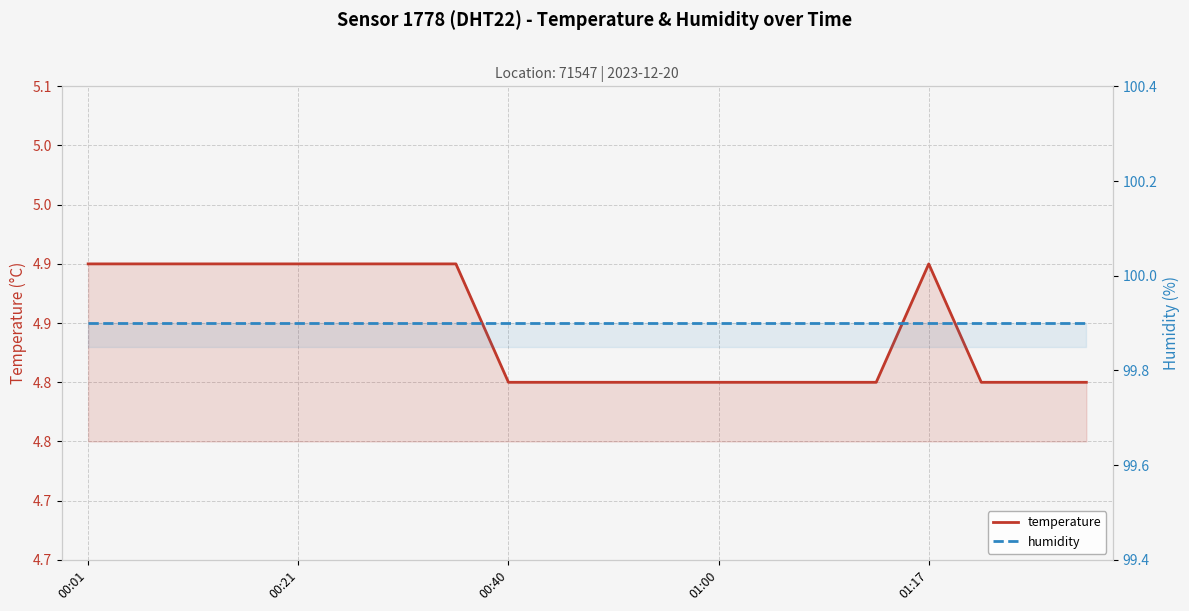

How many categories are shown in the chart?

20